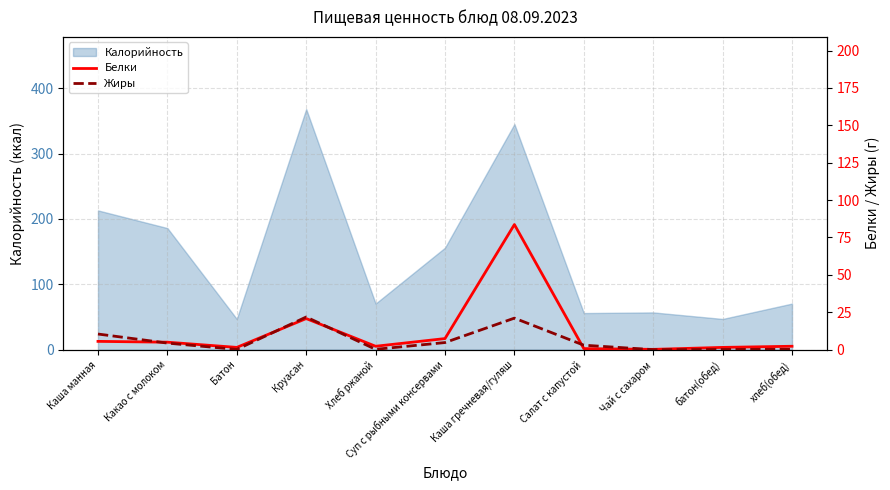

How many interior local valleys does the Белки series have?

3